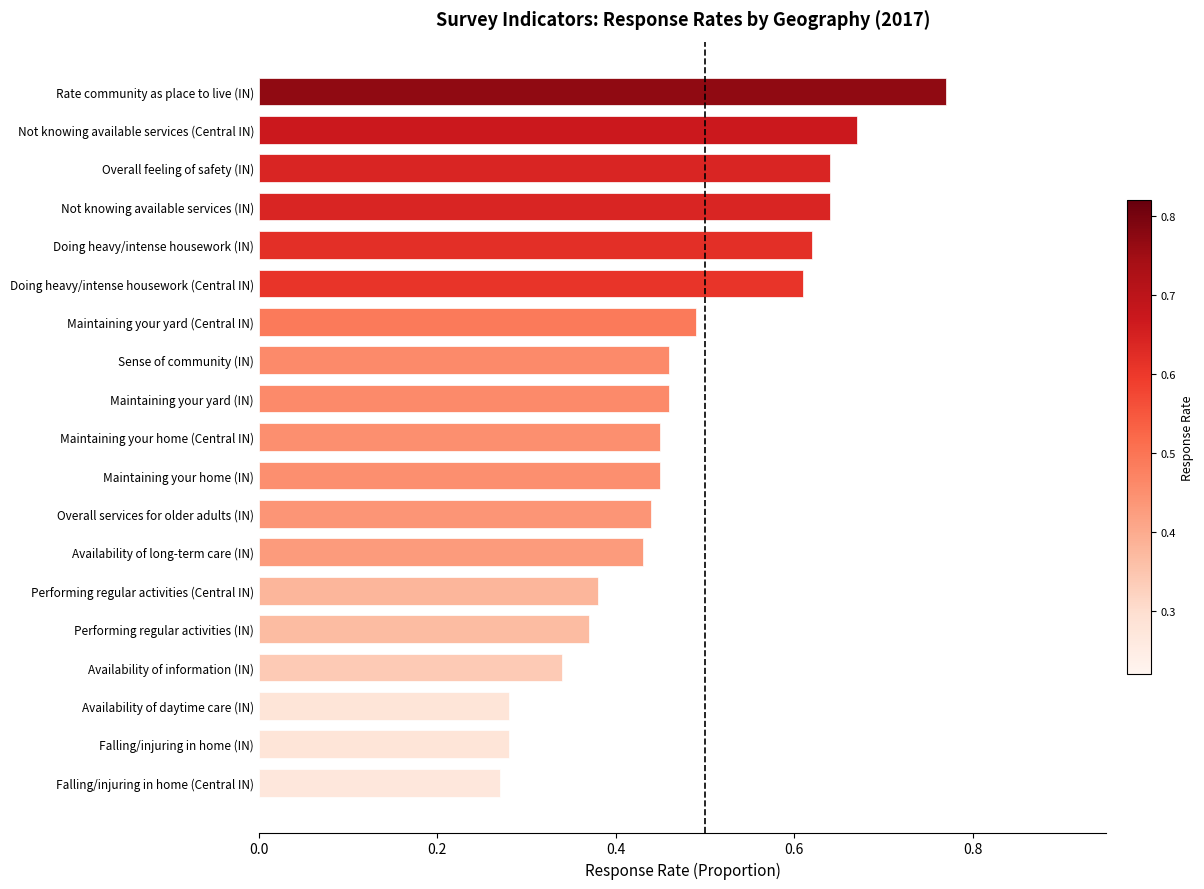

What is the sum of all values?

9.1